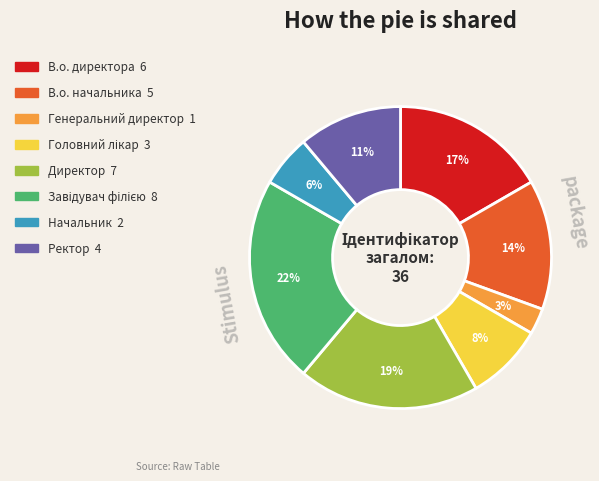

To the nearest percent, what portion does Директор represent?

19%